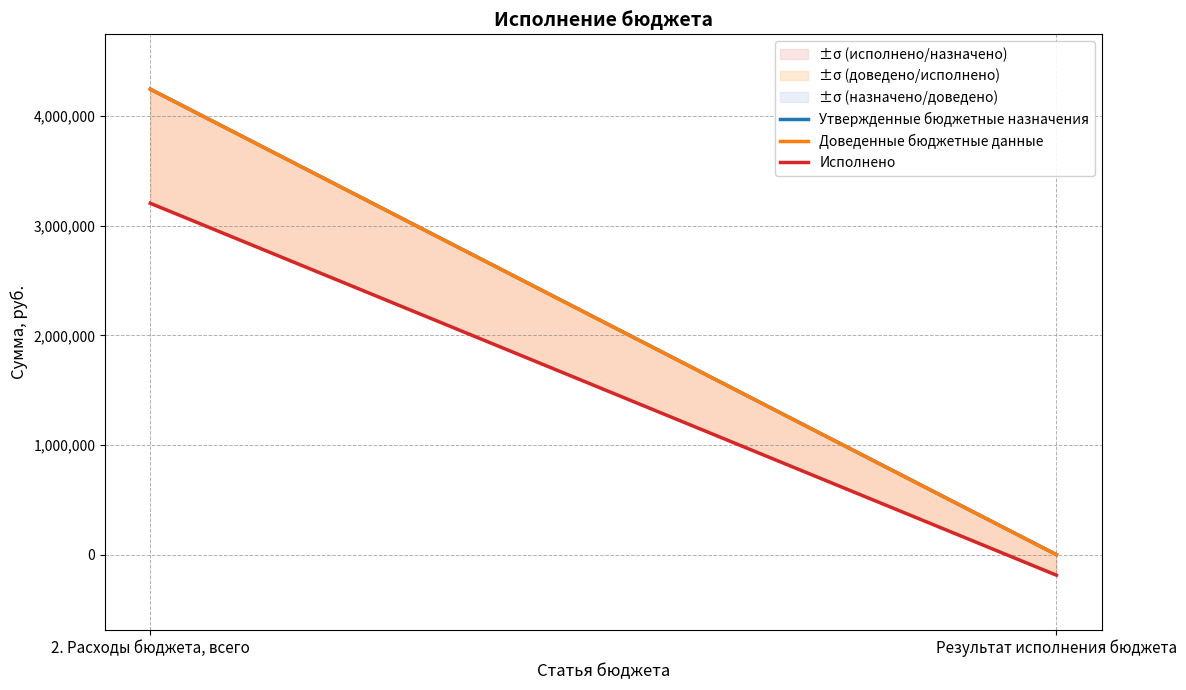

The value of Доведенные бюджетные данные at Результат исполнения бюджета is 2498706.7. True or false?

False